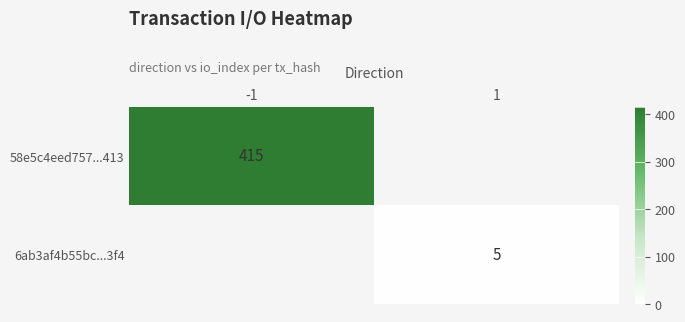

At which label is 58e5c4eed757...413 closest to 415?

-1